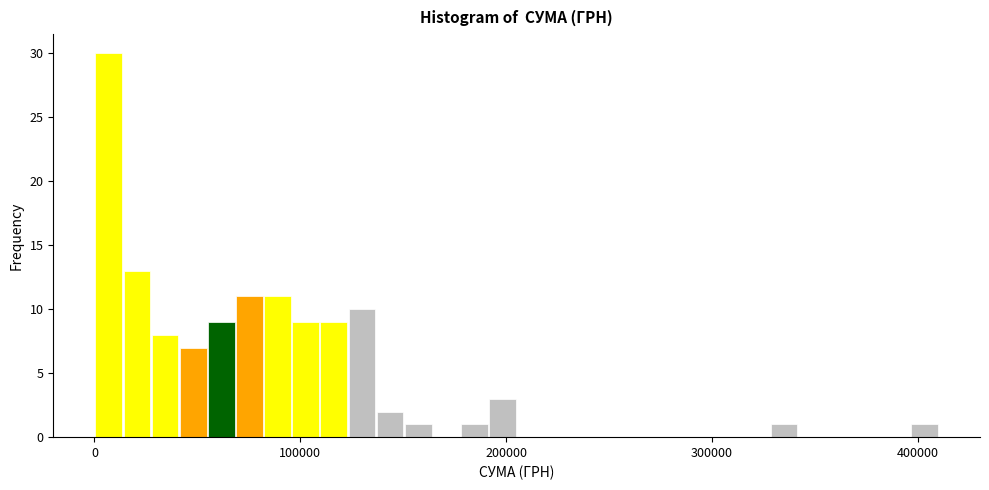

Around what value on the x-axis is the tallest bar? Give the approximate position of its centre, as read against the axis.

10000